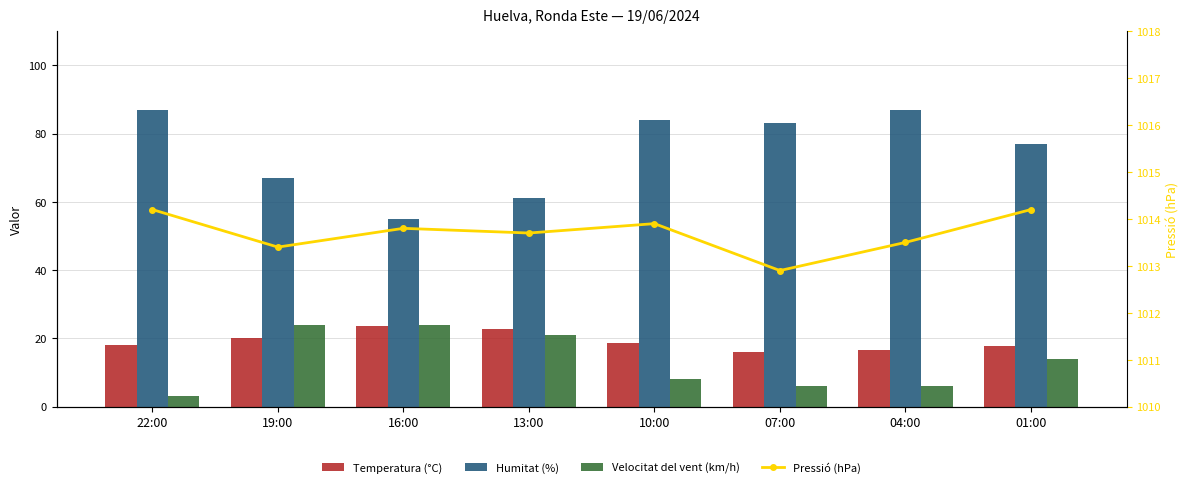

What is the minimum value shown in the chart?

3.0